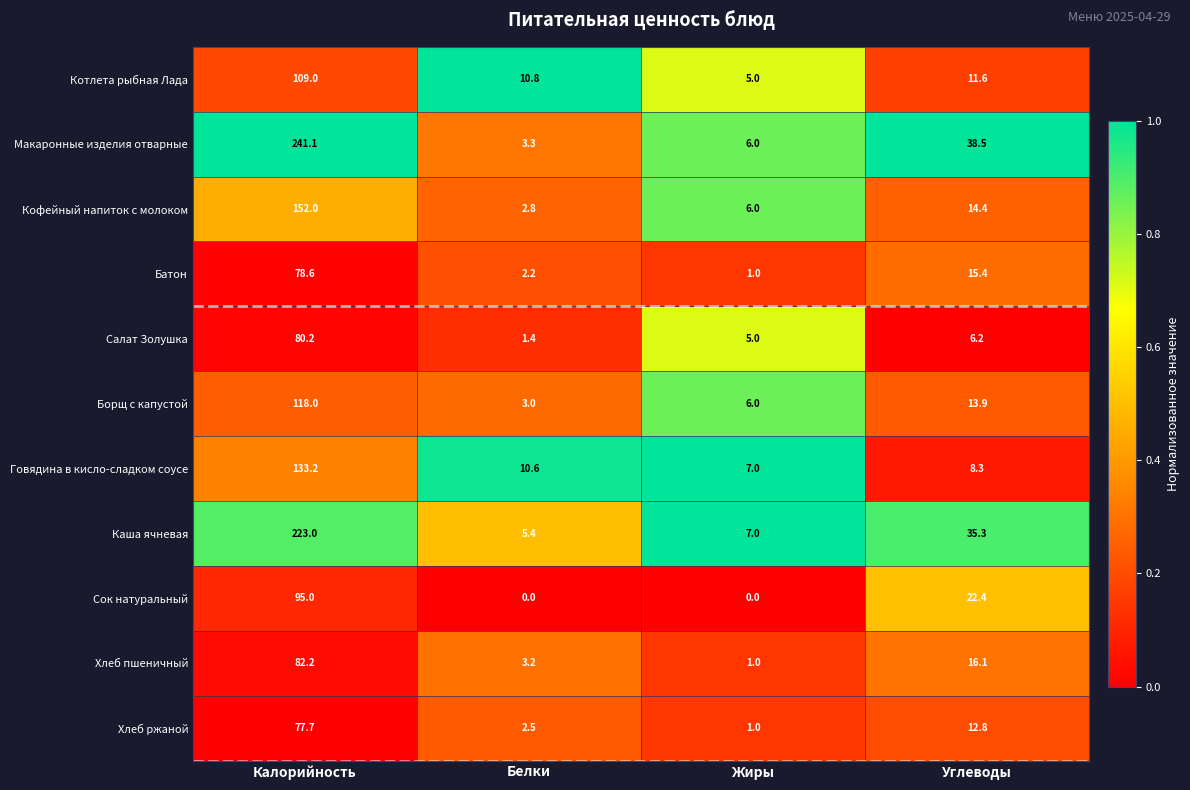

The Салат Золушка series shows 5.0 at Жиры. True or false?

True